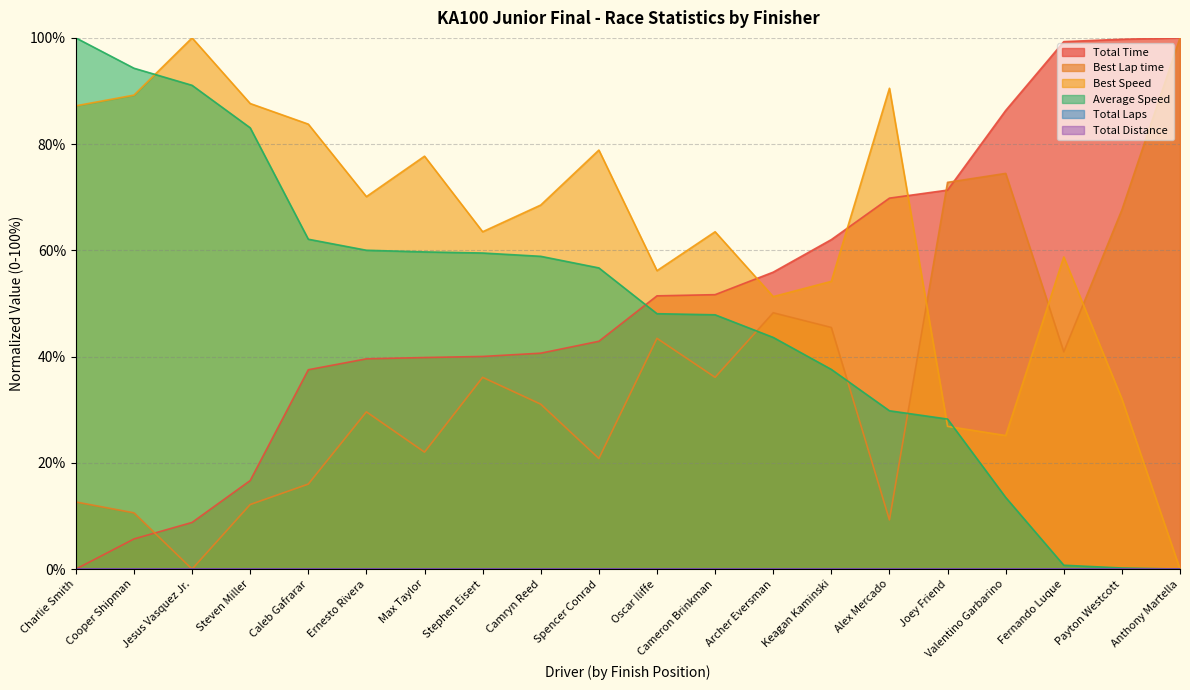

Where does the Best Lap time series first go above 36?

Stephen Eisert